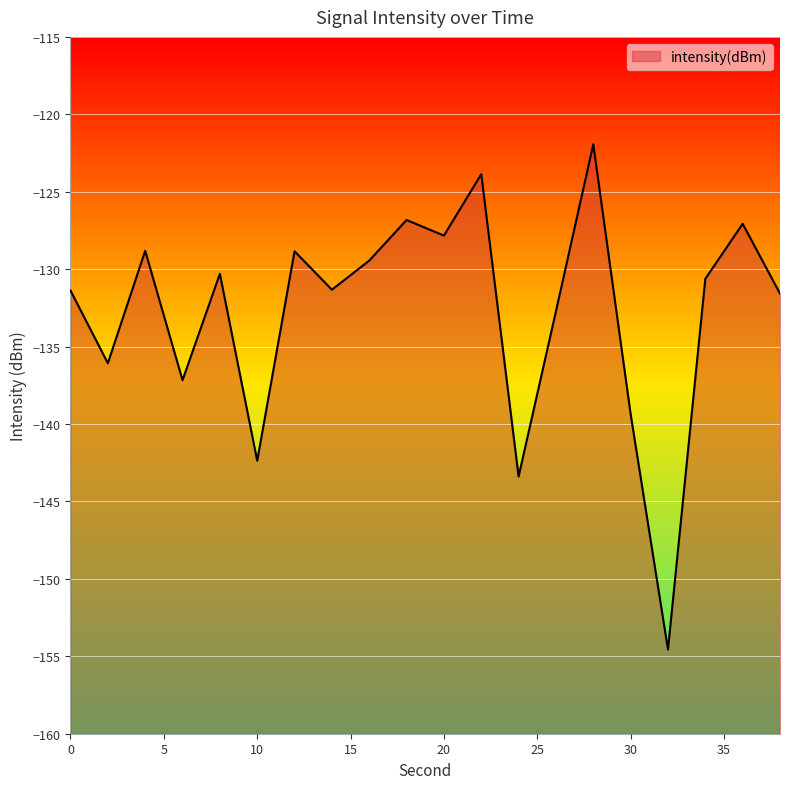

Reading left to right, extract all data points from this chart.

-131.4	-136.1	-128.8	-137.2	-130.3	-142.4	-128.8	-131.3	-129.4	-126.8	-127.8	-123.9	-143.4	-132.7	-121.9	-139.4	-154.6	-130.6	-127.1	-131.6